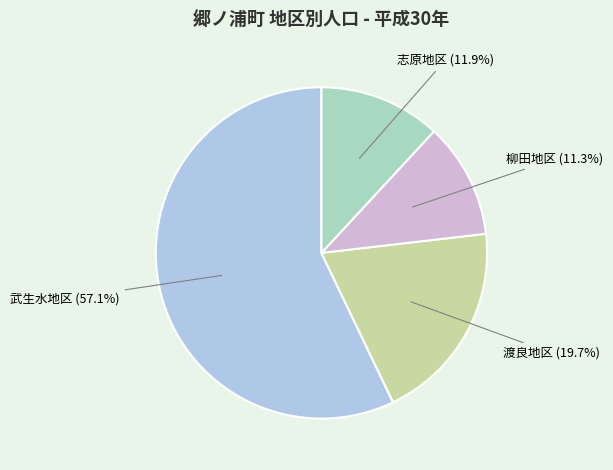

What percentage is the 武生水地区 slice, to the nearest percent?

57%